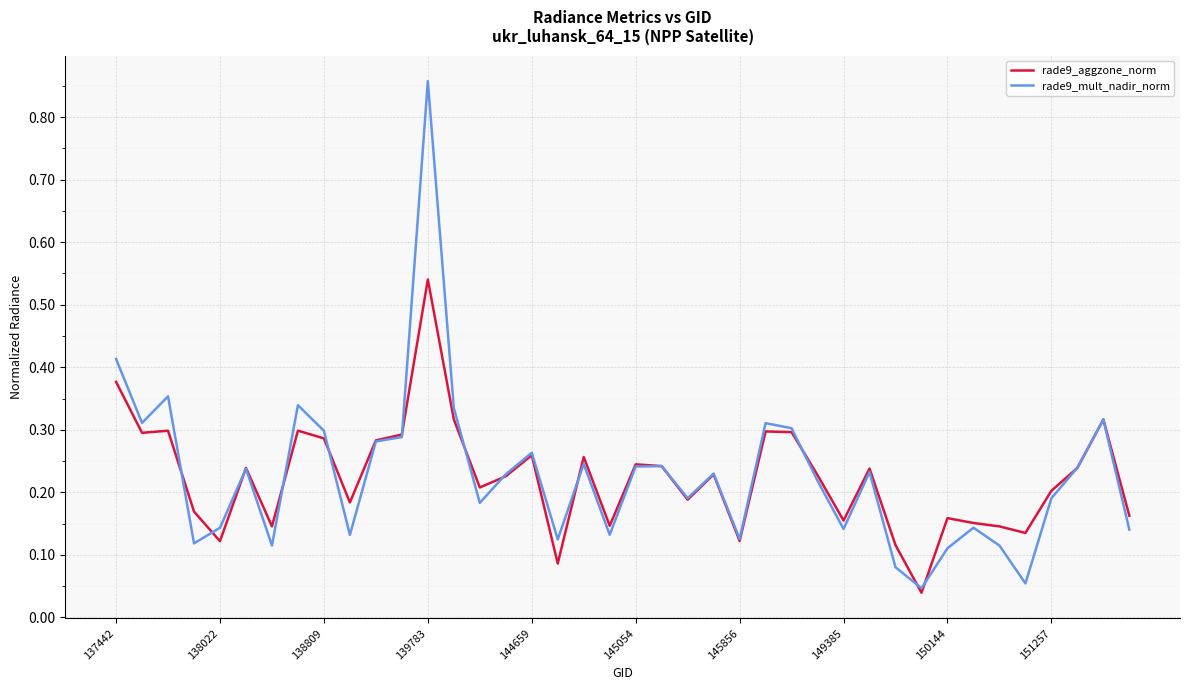

Which series has the widest spread of values?

rade9_mult_nadir_norm